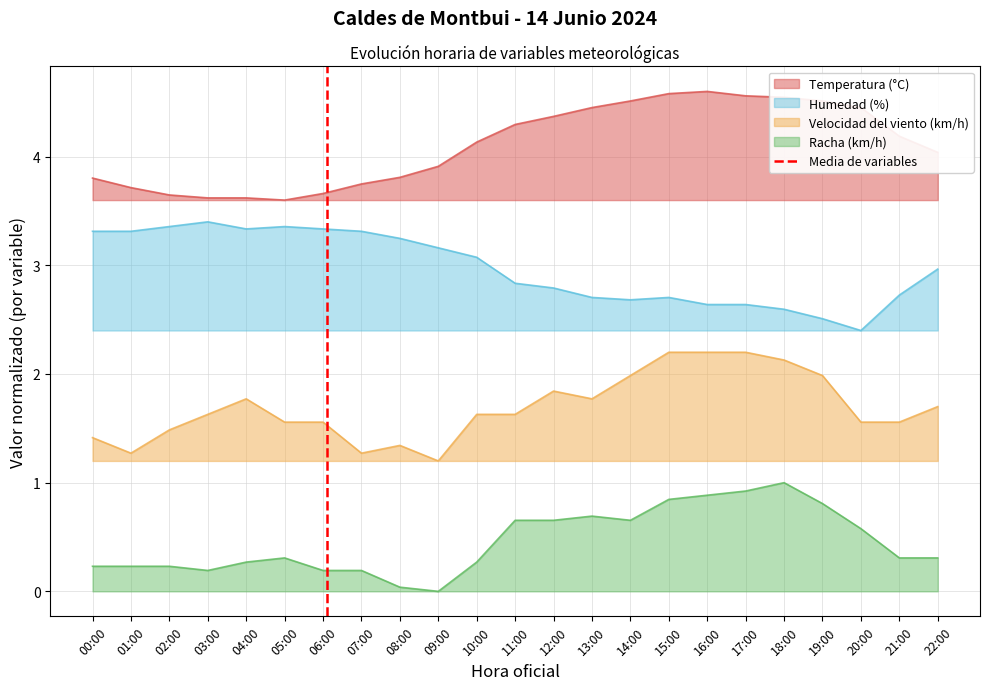

True or false: Racha (km/h) has a value of 0.5 at 18:00.

False